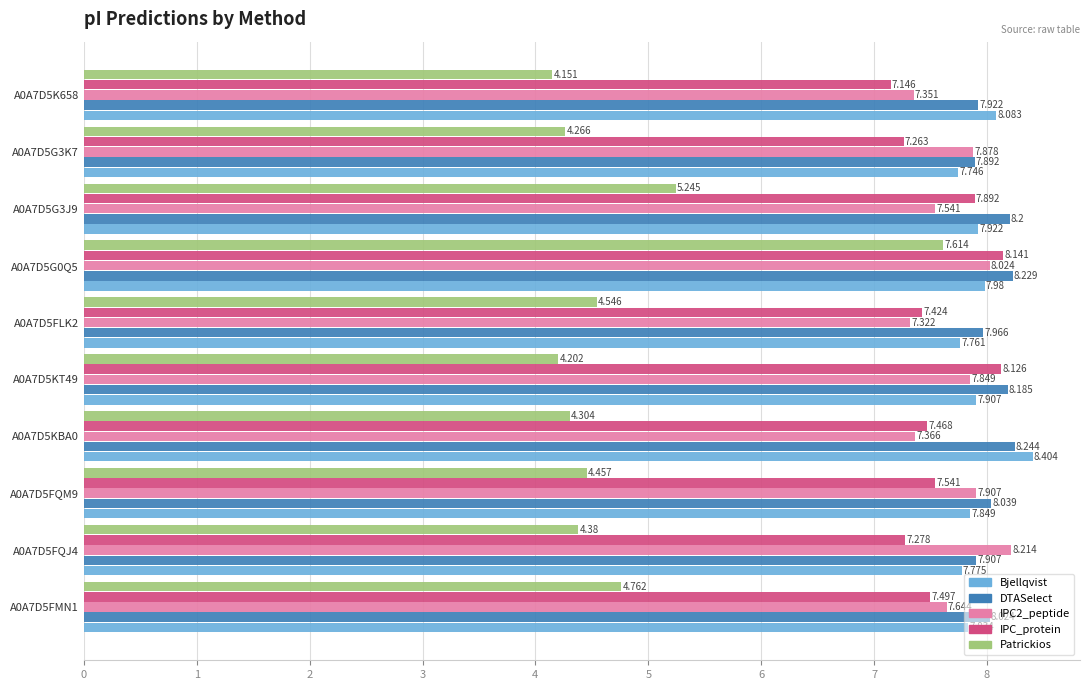

Which series has the largest range (max minus min)?

Patrickios